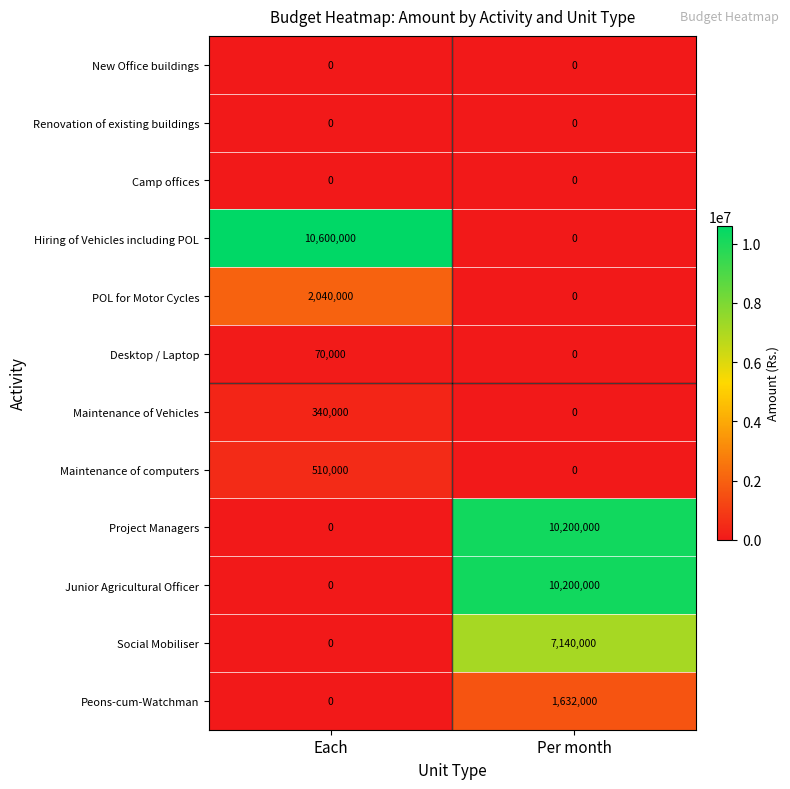

Between Each and Per month, which series saw the biggest shift?

Hiring of Vehicles including POL